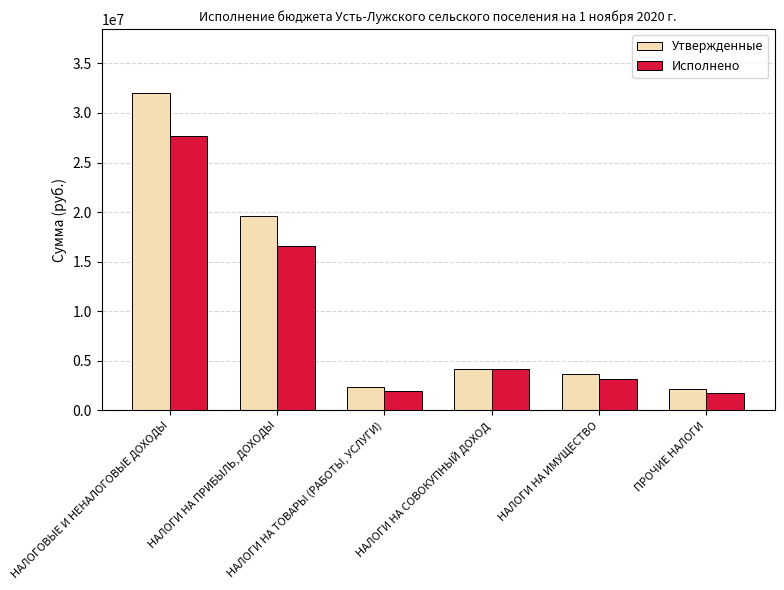

What is the average value of the Утвержденные series?

10682773.8